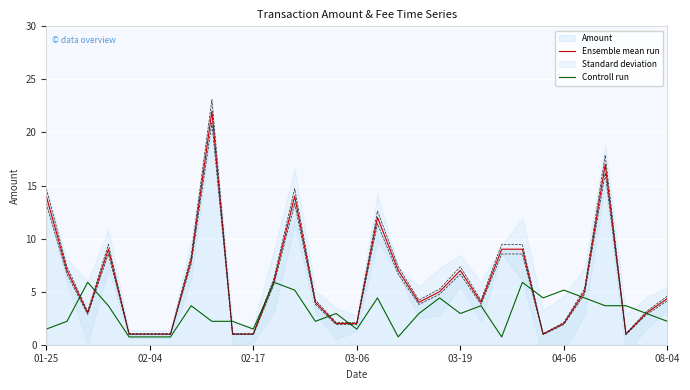

Rank the series at 23 from lowest to highest value.

Controll run, Ensemble mean run